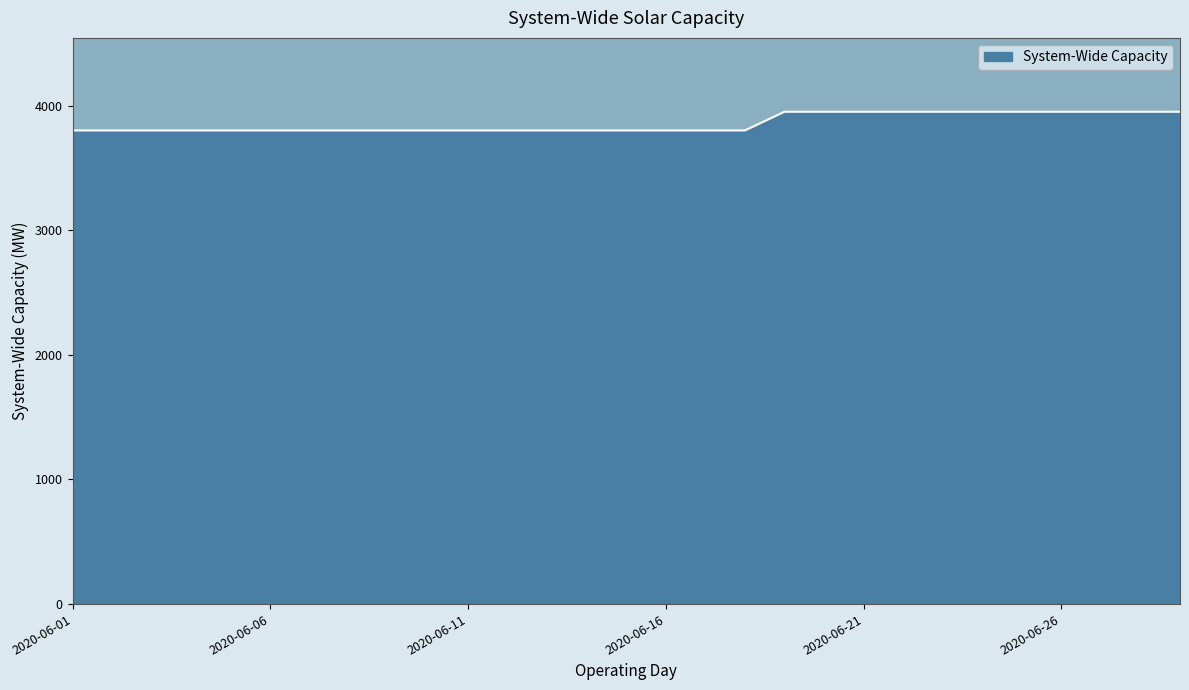

What is the maximum value shown in the chart?

3950